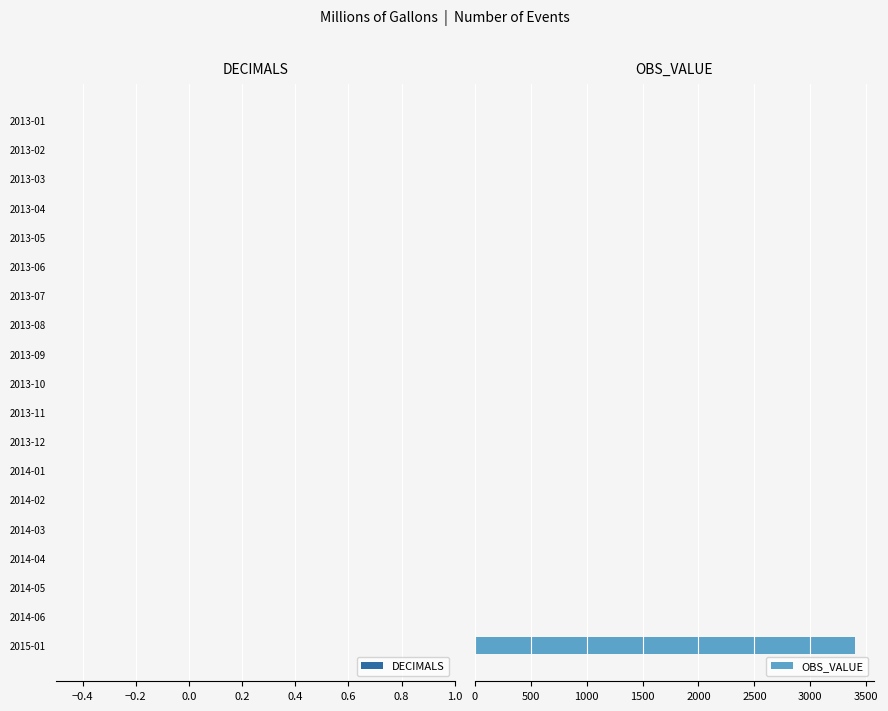

What is the sum of all values?

3397